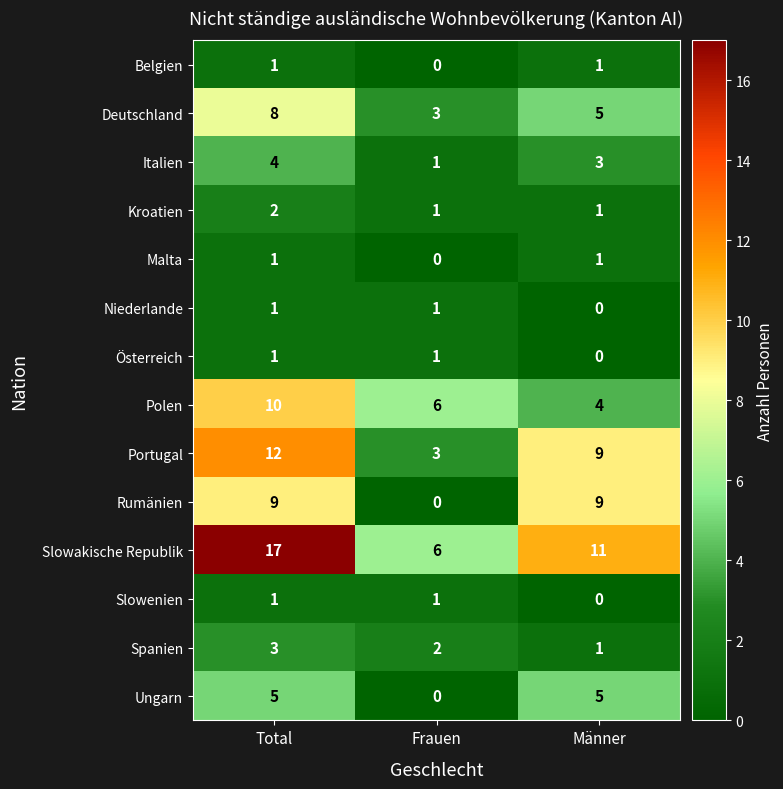

What is the highest value of the Slowakische Republik series?

17